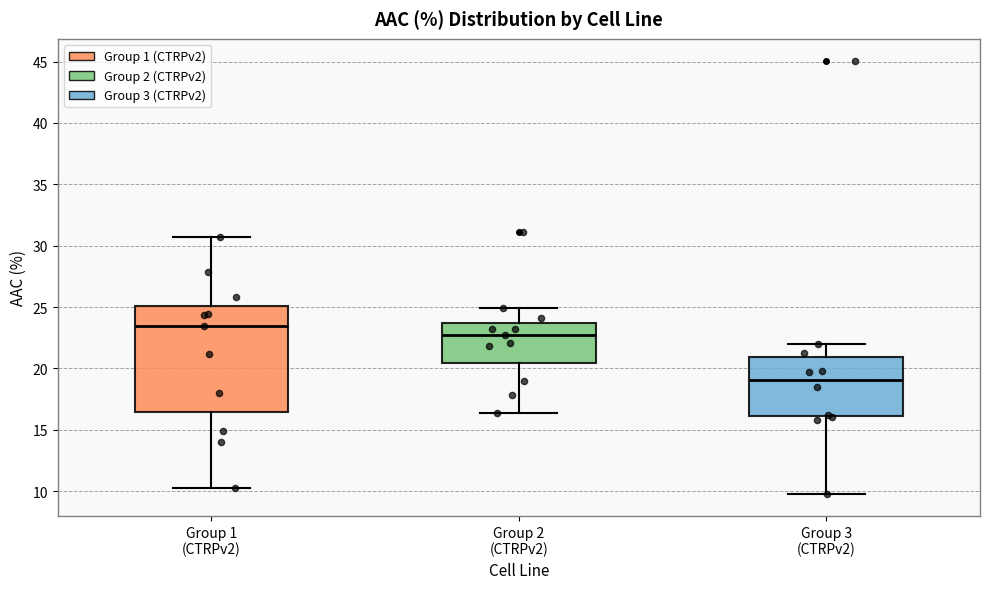

Reading left to right, read every box against the y-axis: the position of its median line, the range the box covers, and the ends of its whiskers. The values are not printed on the chart, so give them approximately, as read against the axis.

Group 1 (CTRPv2): median 23.5, box 16.5 to 25.0, whiskers 10.0 to 30.5
Group 2 (CTRPv2): median 22.5, box 20.5 to 23.5, whiskers 16.5 to 25.0
Group 3 (CTRPv2): median 19.0, box 16.0 to 21.0, whiskers 10.0 to 22.0